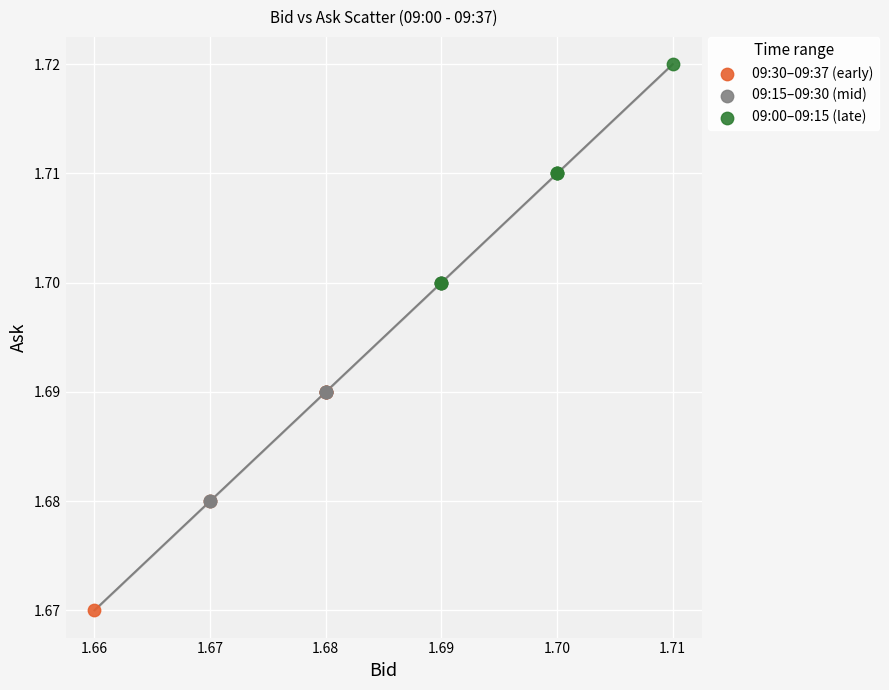

Which series contains the lowest Y value?

09:30–09:37 (early)